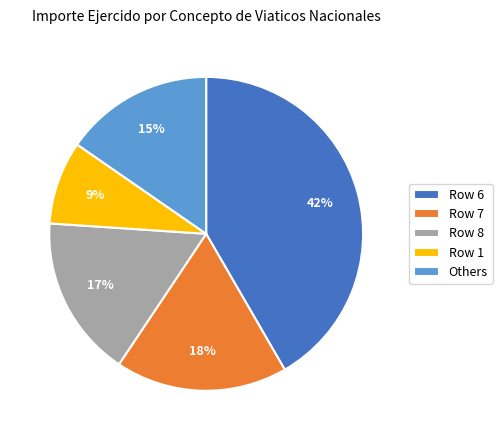

Combined, do Row 8 and Row 7 account for over 50%?

No